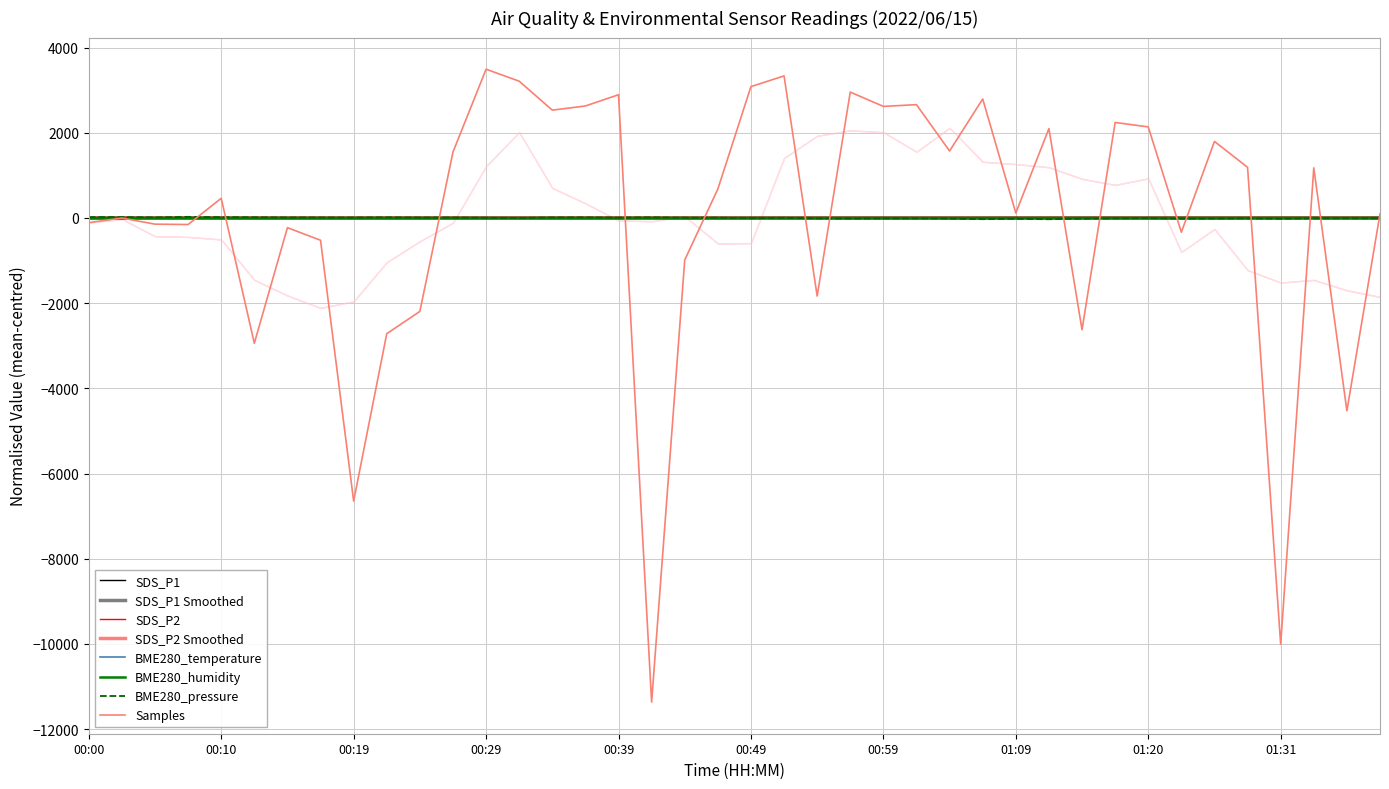

What is the difference between the BME280_pressure values at 01:20 and 01:28?

4.3